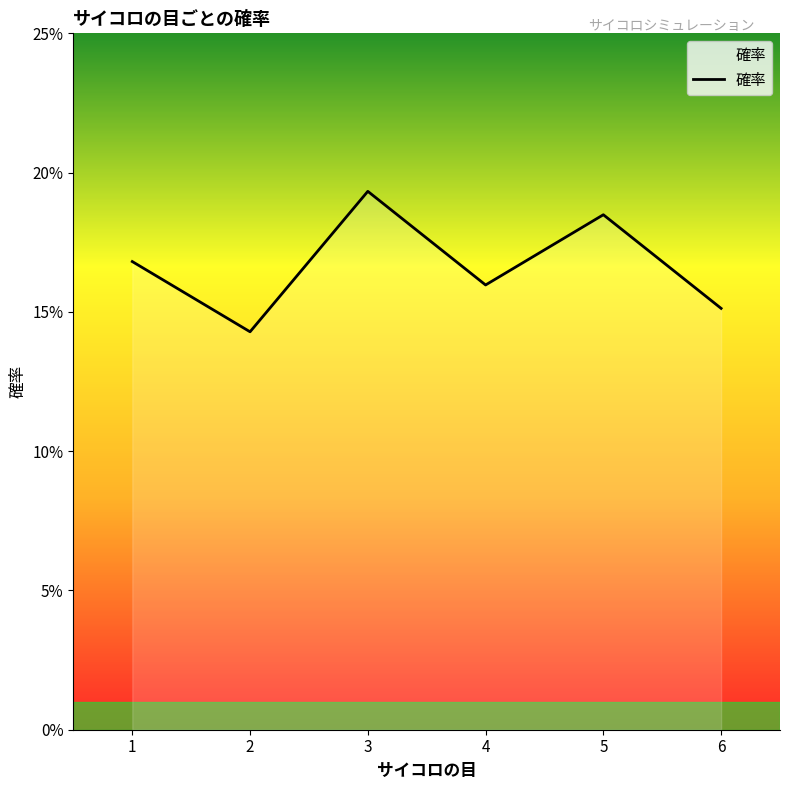

Where is the data nearest to the value 0?

2